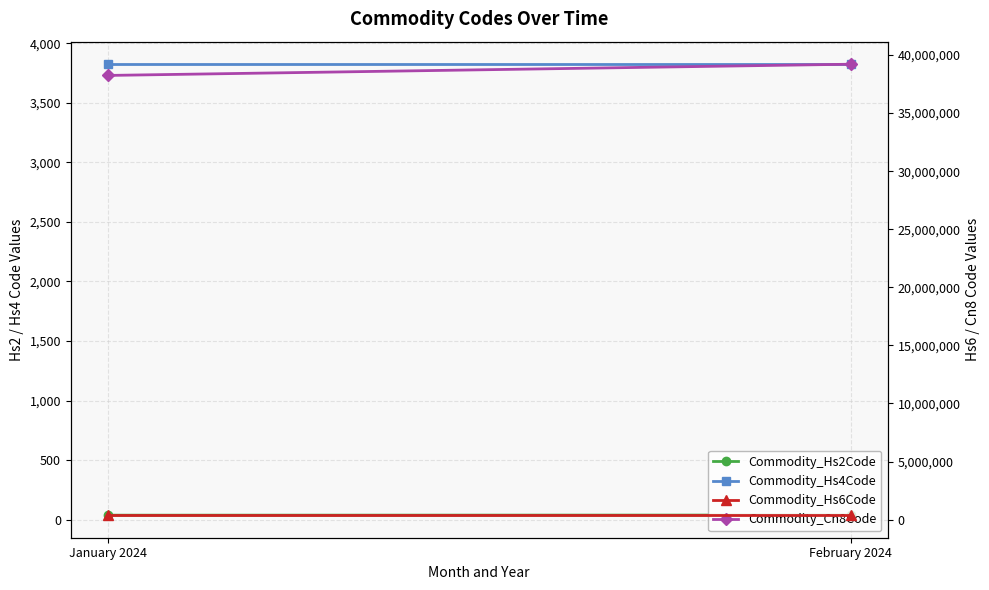

How many Commodity_Hs2Code values are between 38 and 39?

2